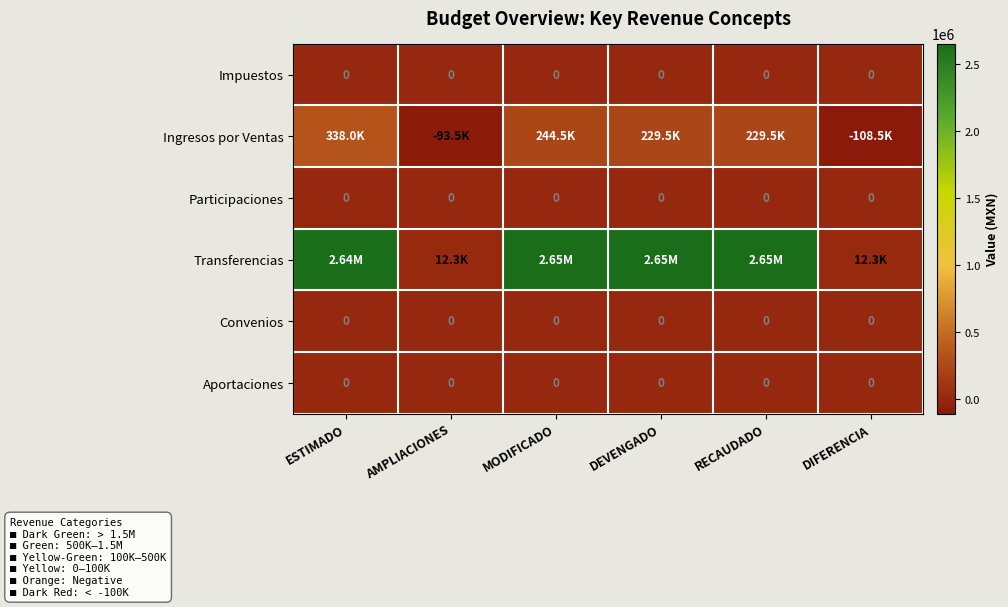

At how many categories does at least one series exceed 671170?

4